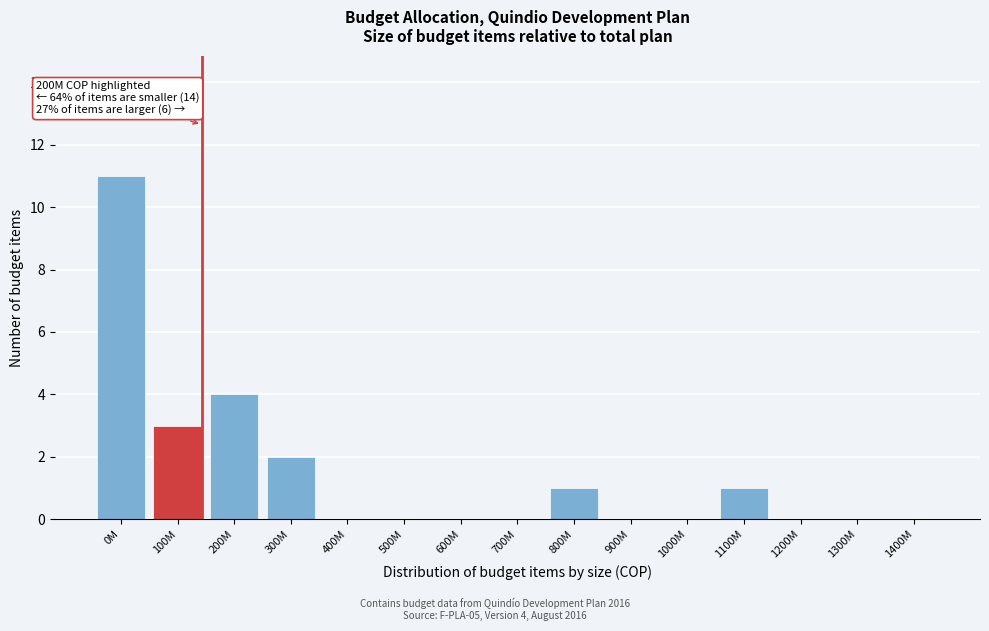

Reading left to right, list all the values displayed in this chart.

0M=11	100M=3	200M=4	300M=2	400M=0	500M=0	600M=0	700M=0	800M=1	900M=0	1000M=0	1100M=1	1200M=0	1300M=0	1400M=0